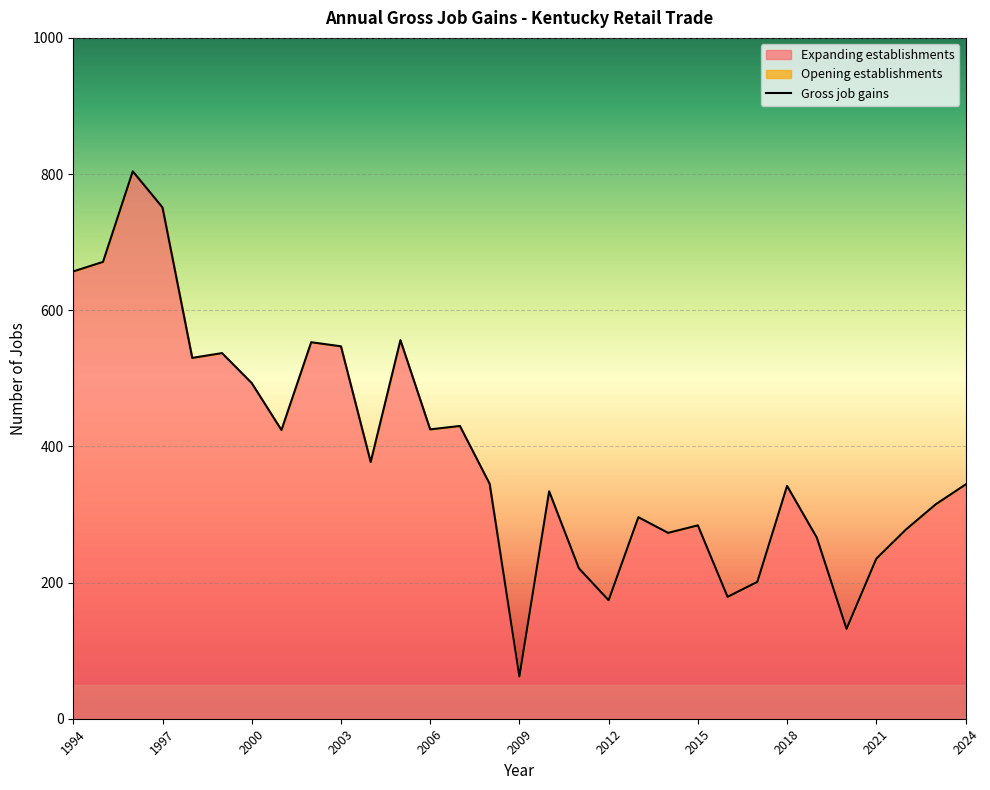

Reading right to left, what are all the values shown in this chart?

Gross job gains: 2024=344	2023=315	2022=278	2021=235	2020=132	2019=266	2018=342	2017=201	2016=179	2015=284	2014=273	2013=296	2012=174	2011=221	2010=334	2009=62	2008=345	2007=430	2006=425	2005=556	2004=377	2003=547	2002=553	2001=424	2000=493	1999=537	1998=530	1997=751	1996=804	1995=671	1994=657
Expanding establishments: 2024=344	2023=315	2022=278	2021=235	2020=132	2019=266	2018=342	2017=201	2016=179	2015=284	2014=273	2013=296	2012=174	2011=221	2010=334	2009=62	2008=345	2007=430	2006=425	2005=556	2004=377	2003=547	2002=553	2001=424	2000=493	1999=537	1998=530	1997=751	1996=804	1995=671	1994=657
Opening establishments: 2024=0	2023=0	2022=0	2021=0	2020=0	2019=0	2018=0	2017=0	2016=0	2015=0	2014=0	2013=0	2012=0	2011=0	2010=0	2009=0	2008=0	2007=0	2006=0	2005=0	2004=0	2003=0	2002=0	2001=0	2000=0	1999=0	1998=0	1997=0	1996=0	1995=0	1994=0